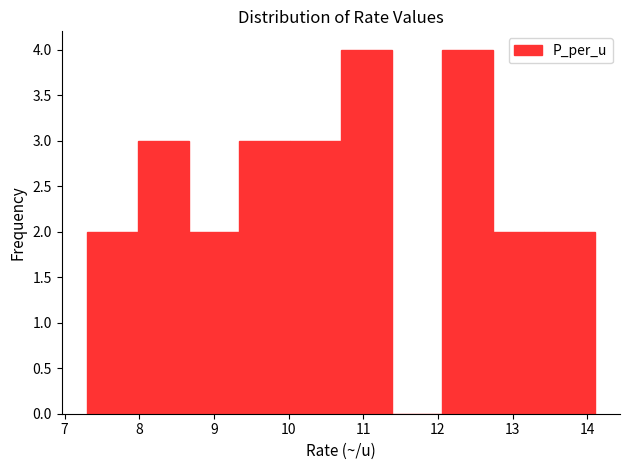

What is the height of the bar covering 7.30 to 7.98 on the x-axis? Neither the bar edges nor the heights are printed on the chart, so give them approximately, as read against the axes.

2